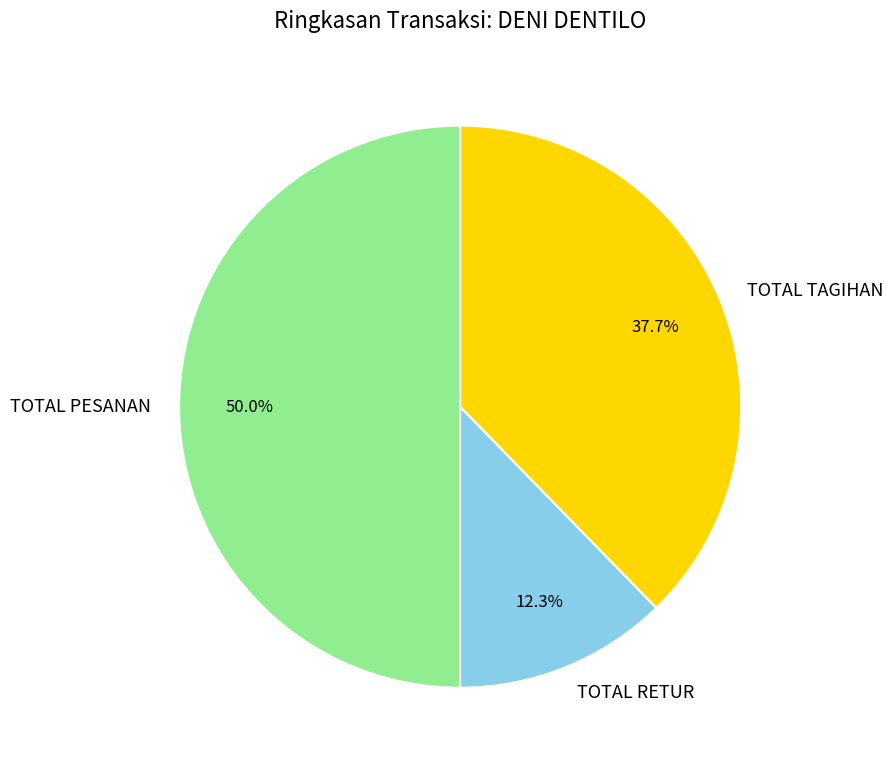

What percentage do TOTAL PESANAN and TOTAL RETUR together represent?

62.3%